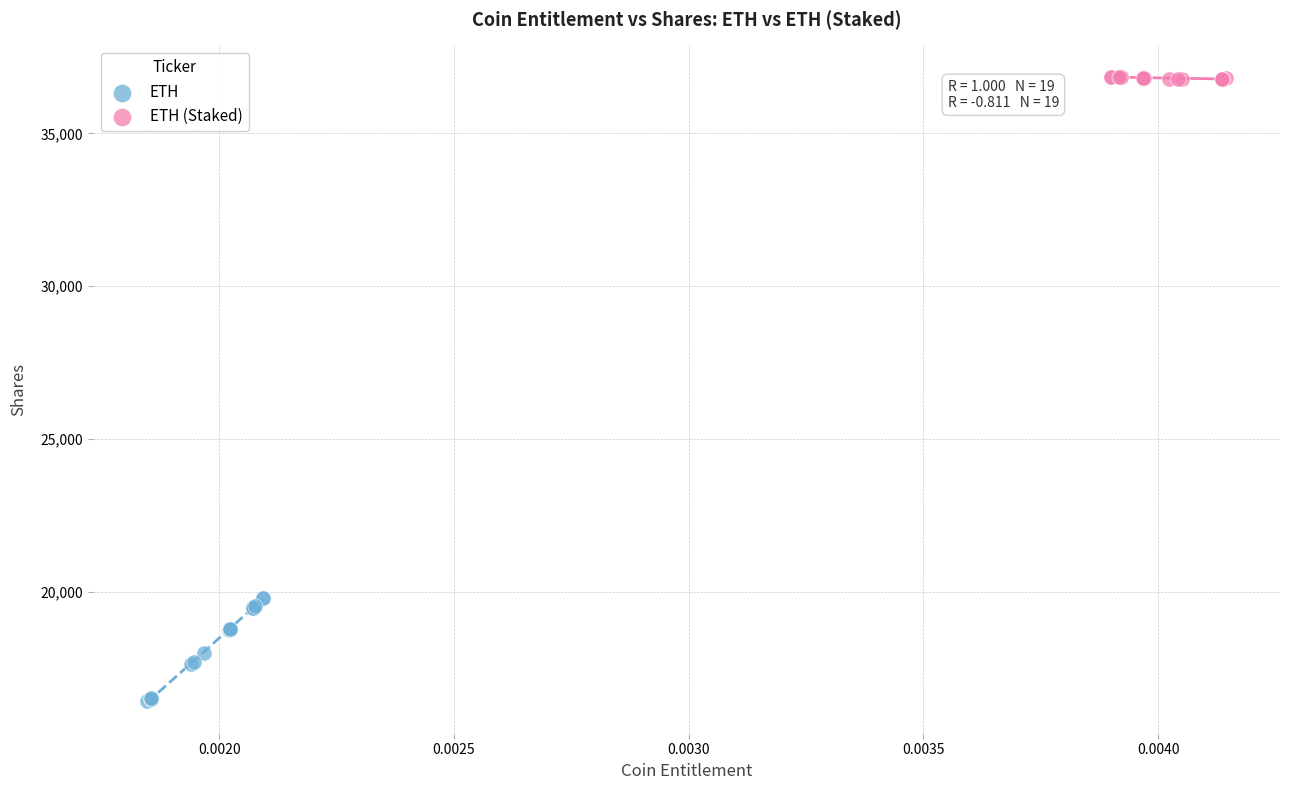

Which series has the largest Y range (max minus min)?

ETH